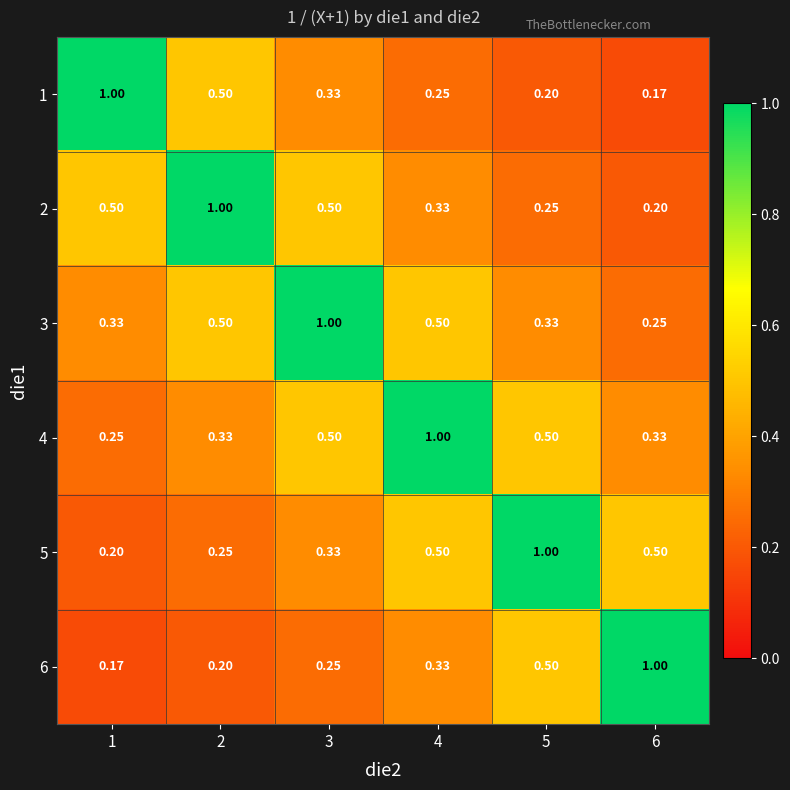

Is the value of 6 at 1 greater than the value of 2 at 6?

No